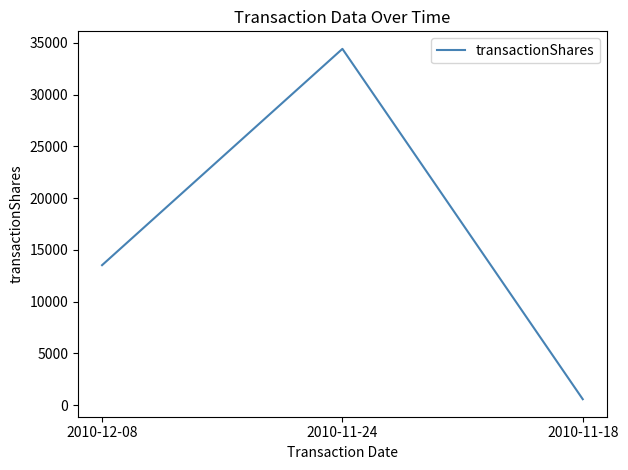

Reading left to right, transcribe all the data shown in this chart.

13525	34425	575